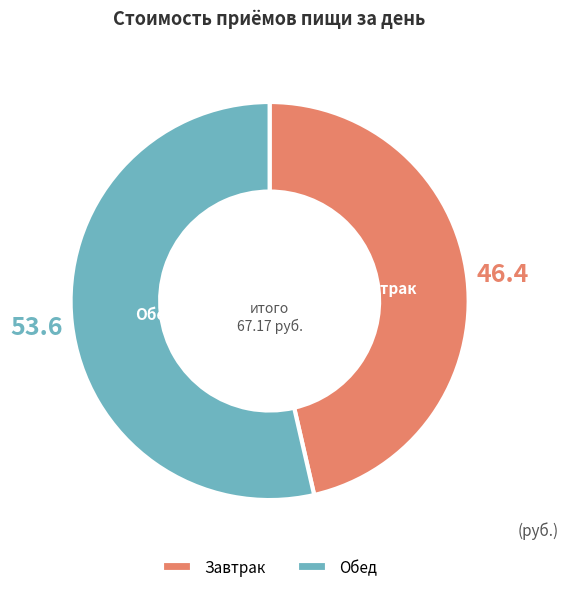

Approximately how many times larger is the value at Обед compared to Завтрак?

1.2